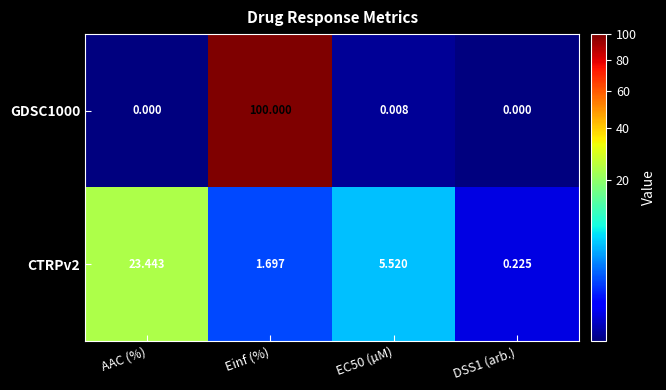

At how many categories does at least one series exceed 14?

2